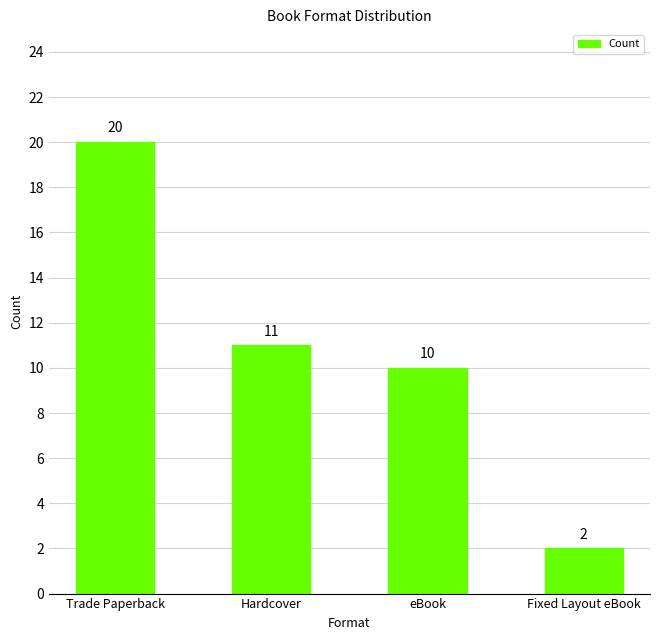

What is the label of the 2nd bar from the right?

eBook